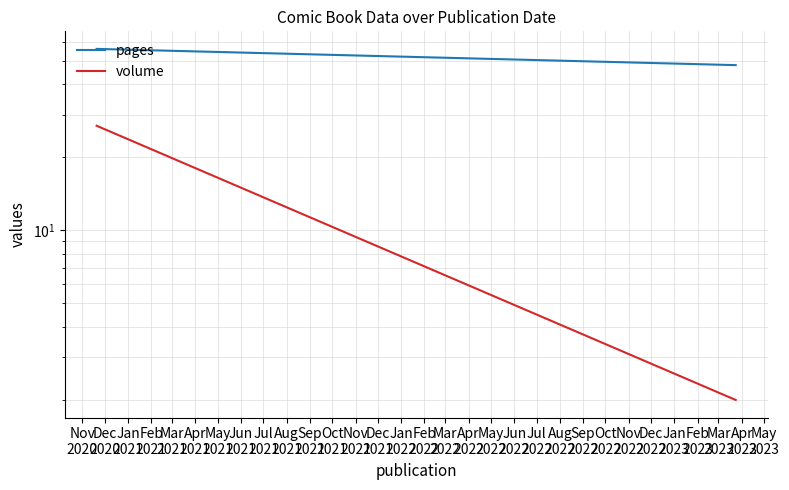

What is the greatest value displayed?

56